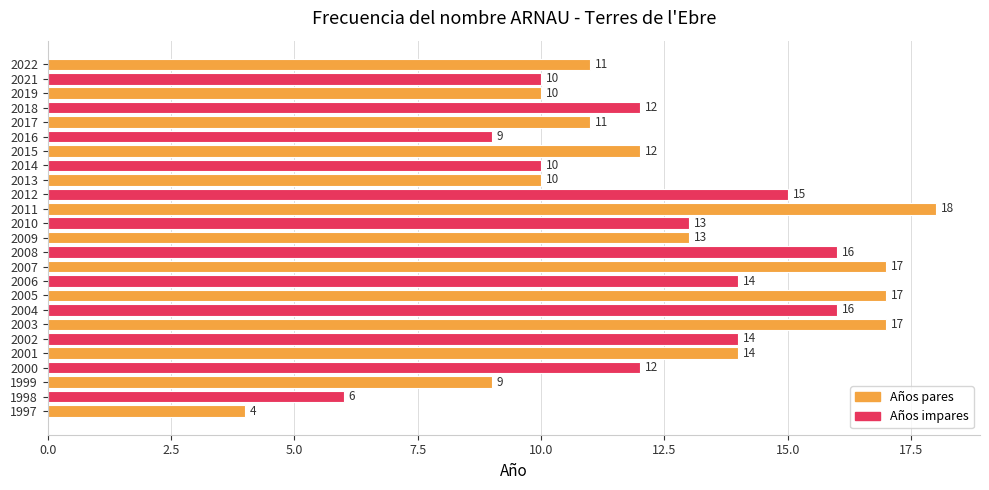

What is the change in value from 2014 to 2007?

+7